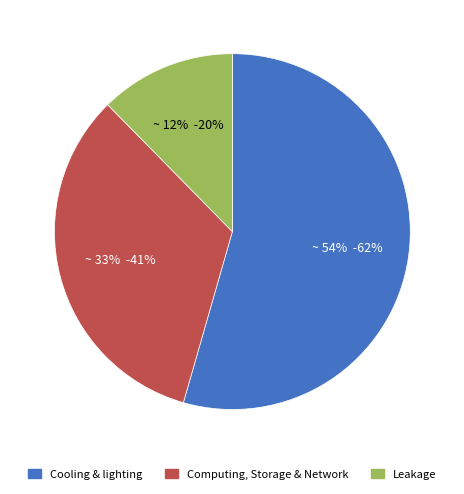

What percentage is the Leakage slice, to the nearest percent?

12%